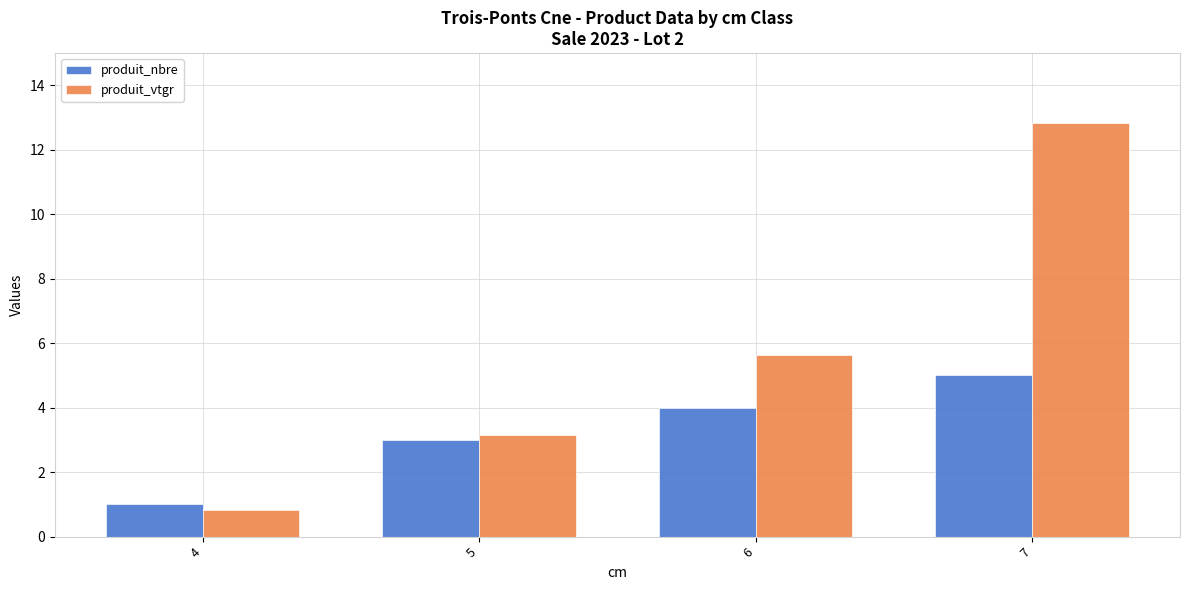

Rank the categories by produit_nbre value from highest to lowest.

7, 6, 5, 4